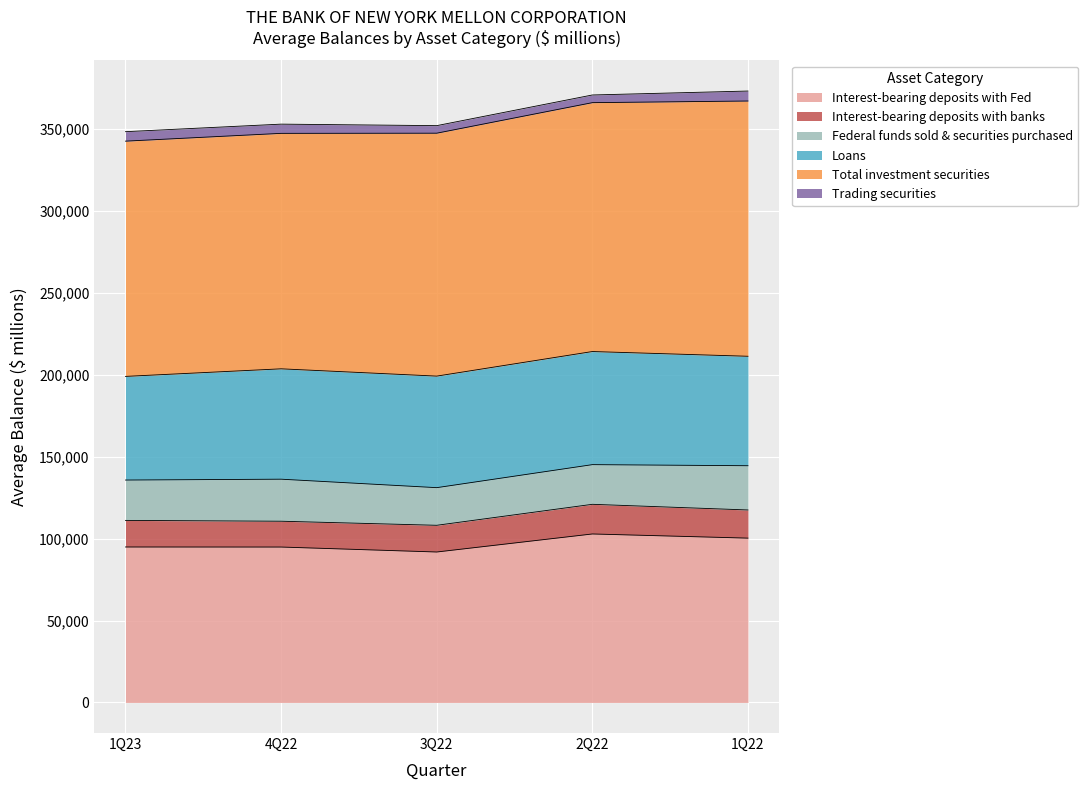

Rank the series at 1Q23 from lowest to highest value.

Trading securities, Interest-bearing deposits with banks, Federal funds sold & securities purchased, Loans, Interest-bearing deposits with Fed, Total investment securities